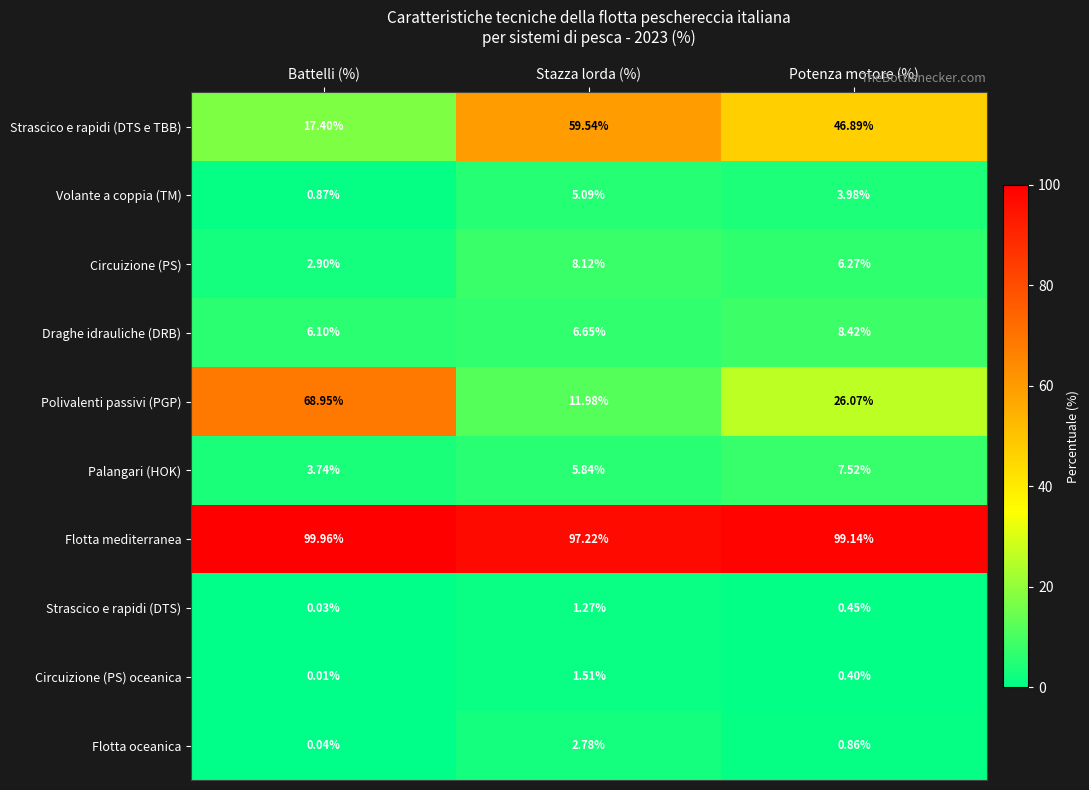

Which series has the widest spread of values?

Polivalenti passivi (PGP)